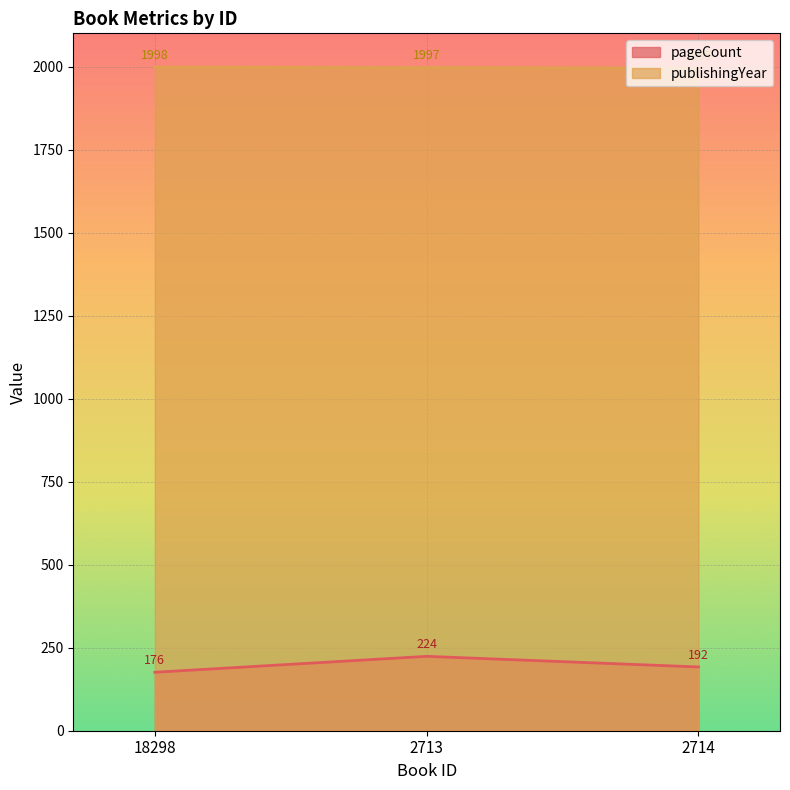

Which has a higher value, 2713 or 18298?

2713